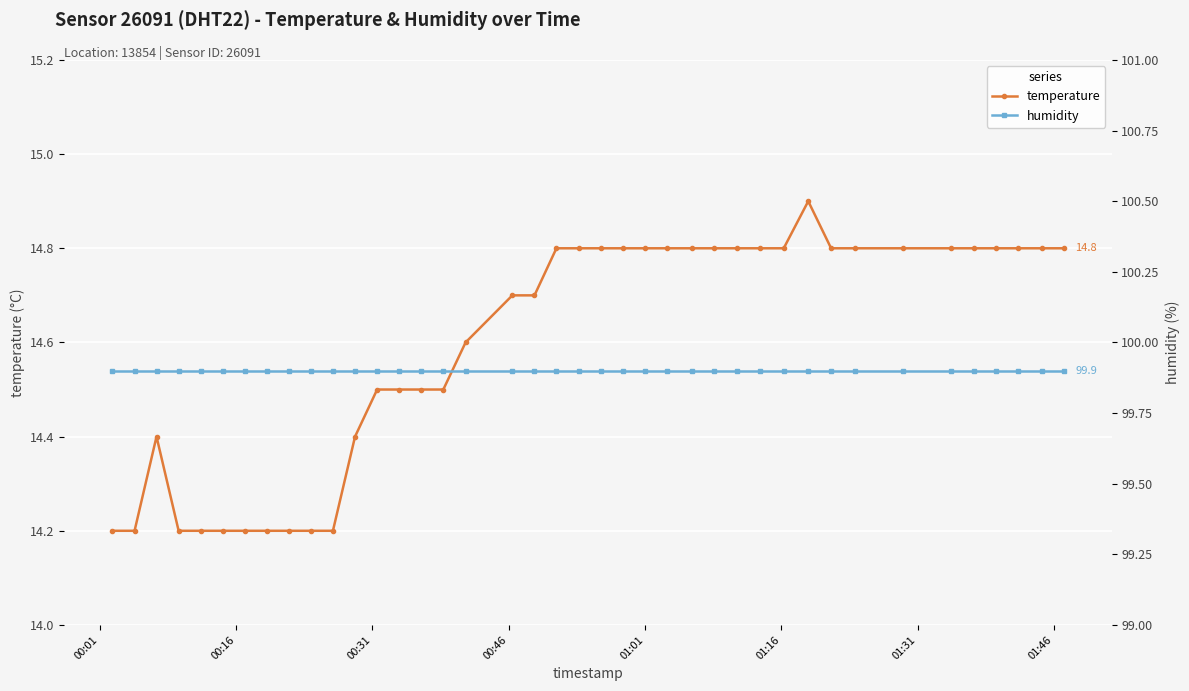

What is the minimum value for temperature?

14.2